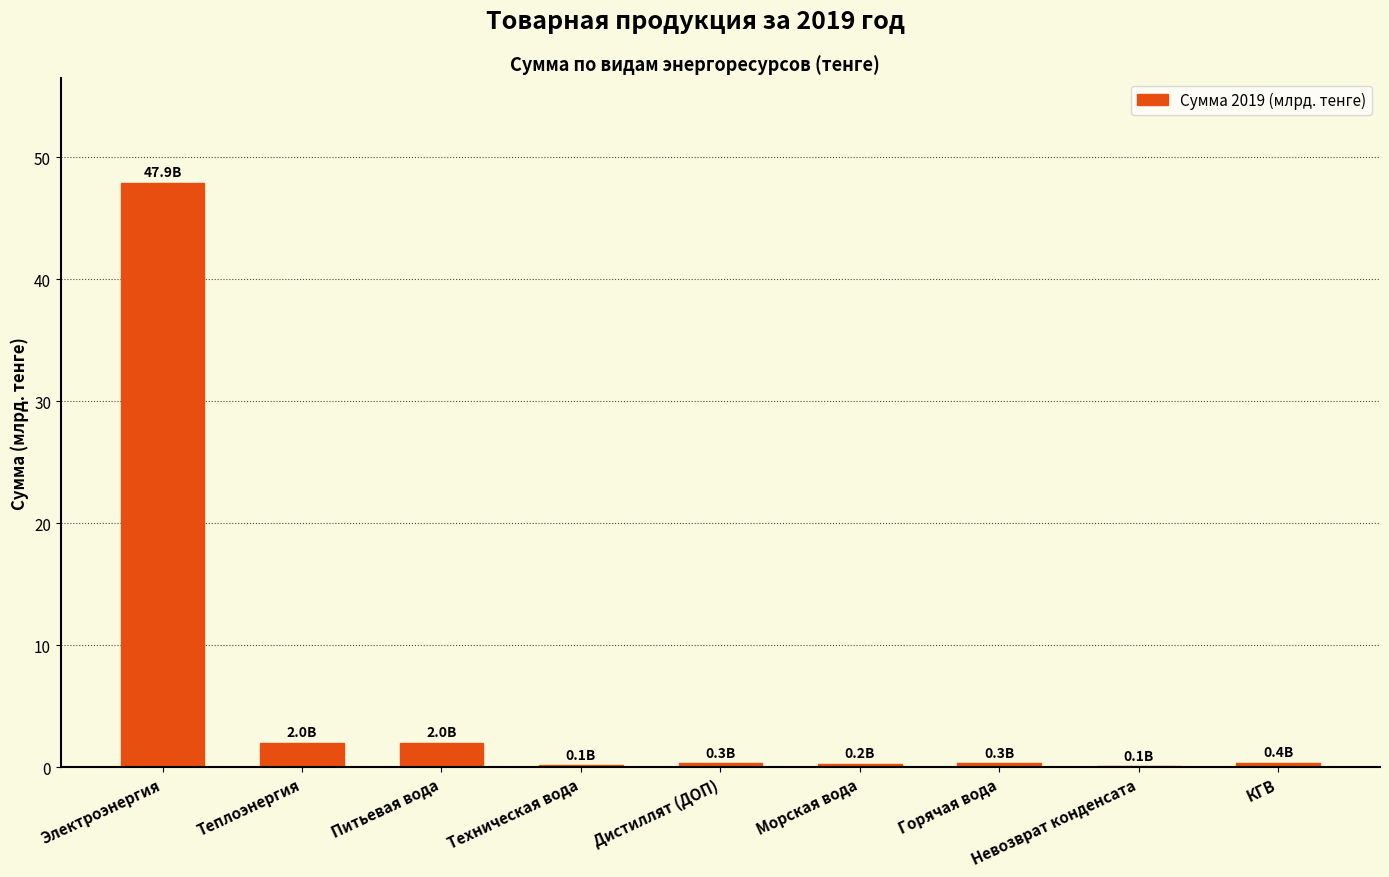

The chart shows a value of 84.3 at Электроэнергия. True or false?

False